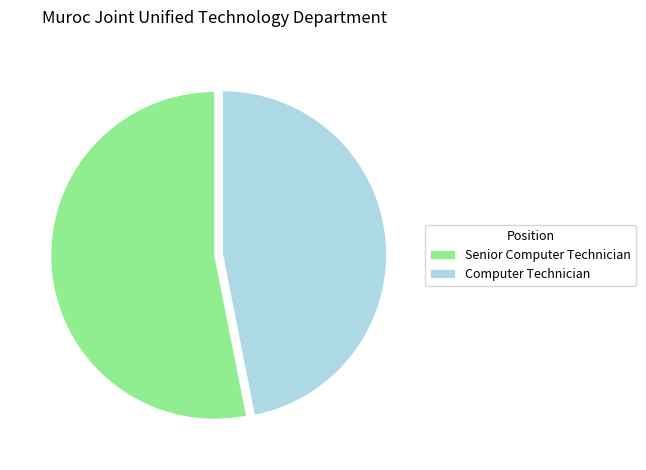

Do Senior Computer Technician and Computer Technician together represent more than half of the pie?

Yes